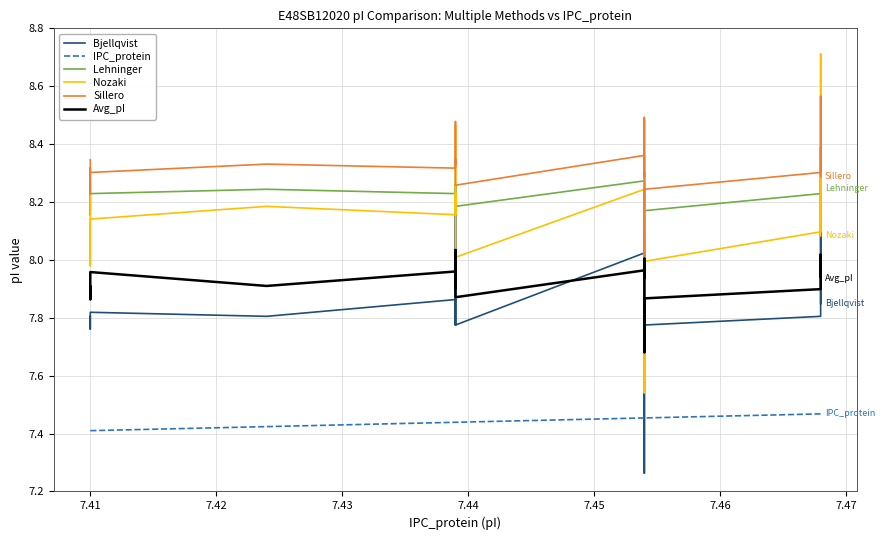

What is the minimum value for IPC_protein?

7.4